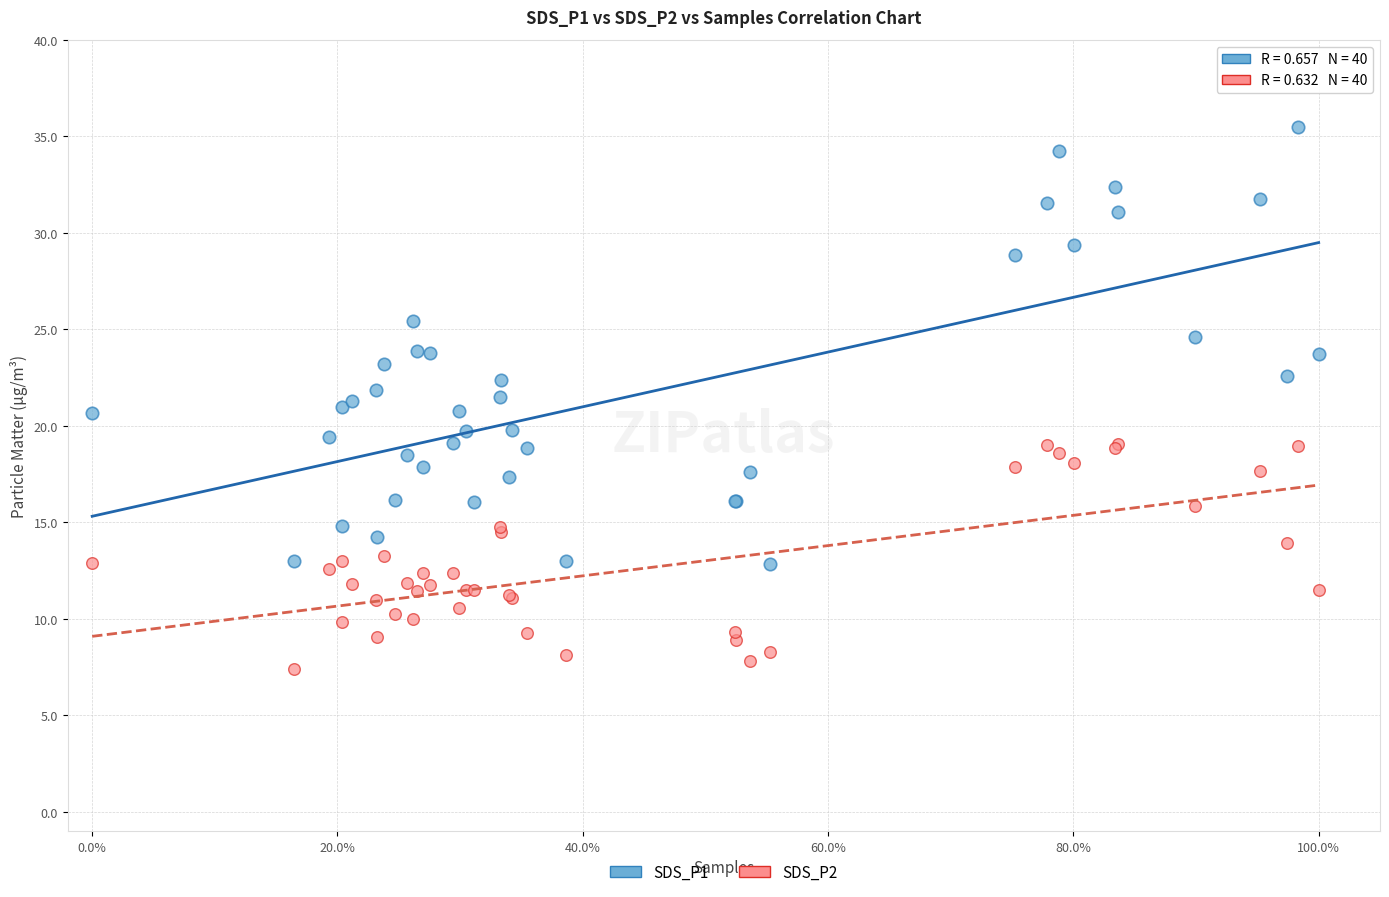

Which series reaches the maximum Y coordinate?

SDS_P1